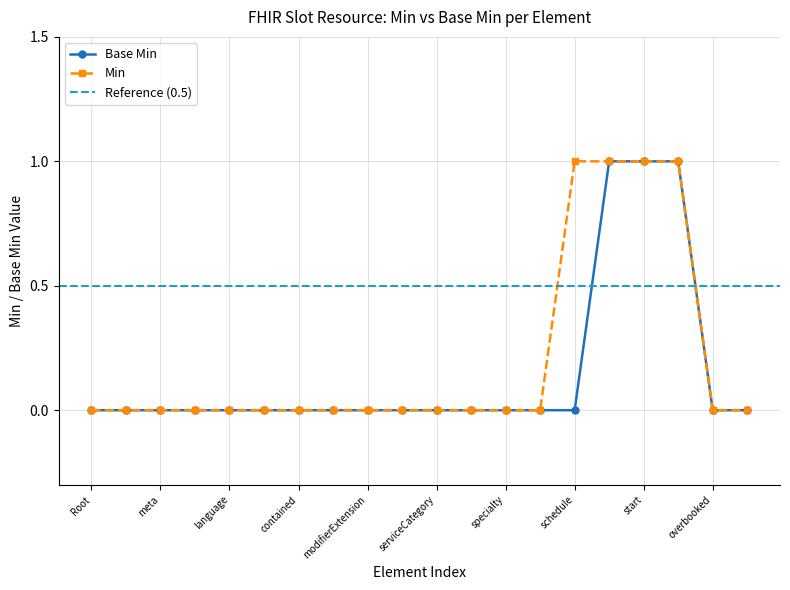

Does the chart have visible grid lines?

Yes